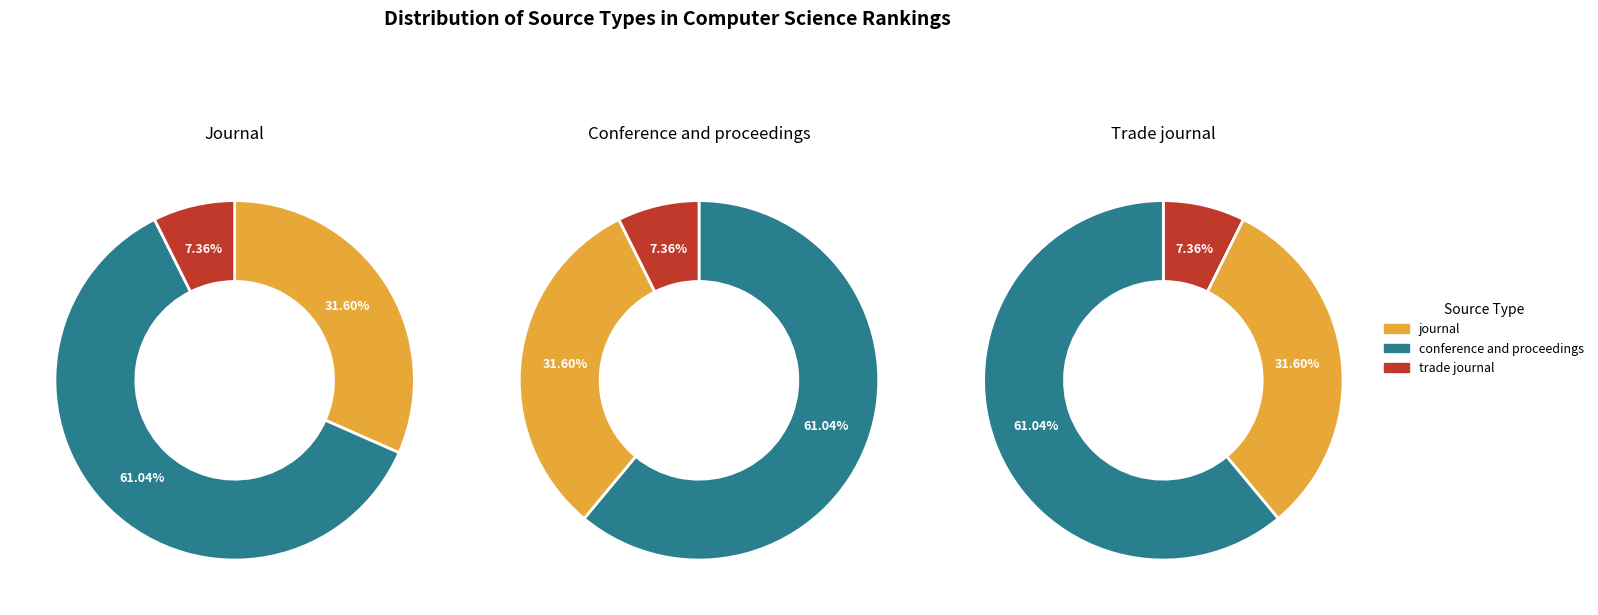

Approximately how many times larger is the value at trade journal compared to journal?

0.2